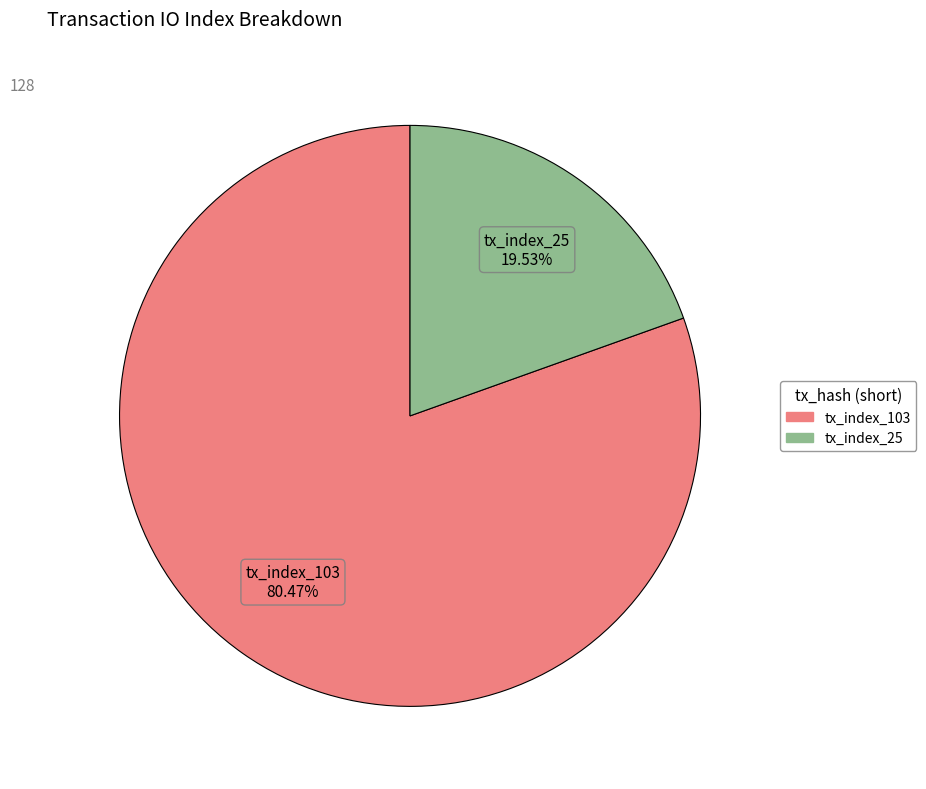

What percentage is the tx_index_25 slice, to the nearest percent?

20%